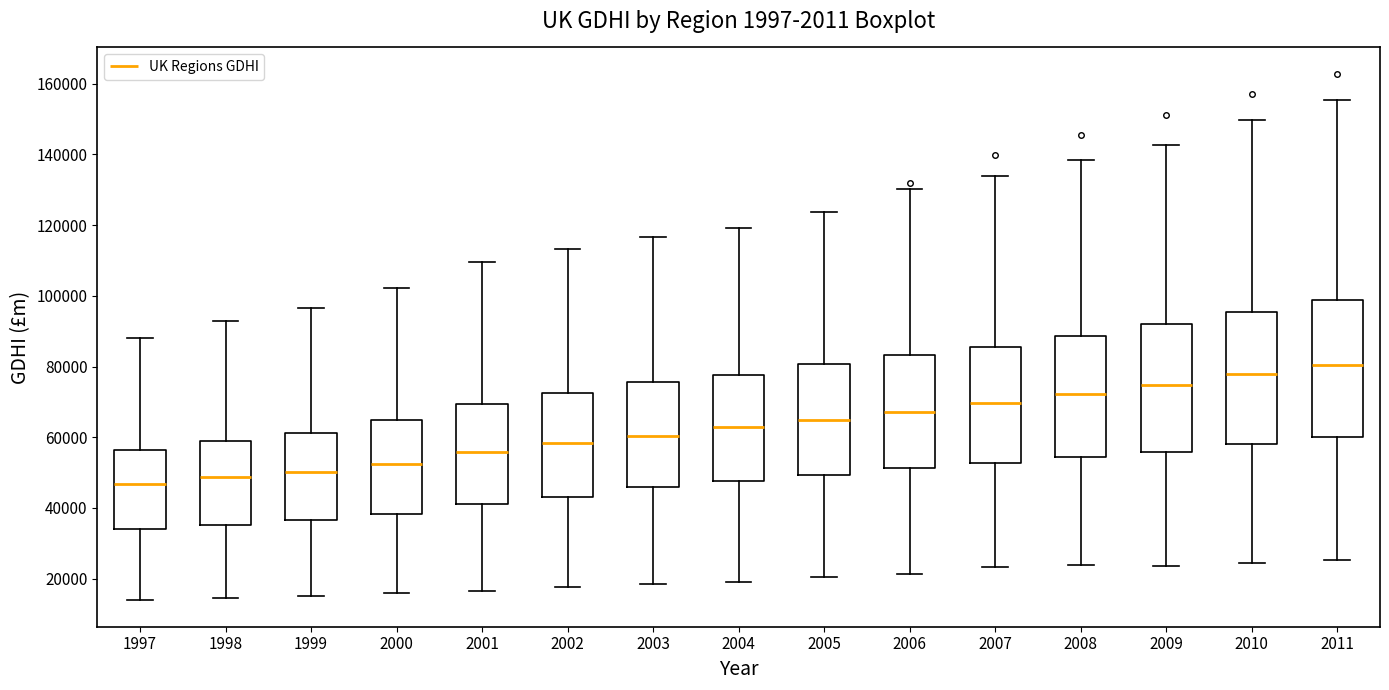

Reading left to right, read every box against the y-axis: the position of its median line, the range the box covers, and the ends of its whiskers. The values are not printed on the chart, so give them approximately, as read against the axis.

1997: median 46000, box 34000 to 56000, whiskers 14000 to 88000
1998: median 48000, box 36000 to 58000, whiskers 14000 to 92000
1999: median 50000, box 36000 to 62000, whiskers 14000 to 96000
2000: median 52000, box 38000 to 64000, whiskers 16000 to 102000
2001: median 56000, box 40000 to 70000, whiskers 16000 to 110000
2002: median 58000, box 44000 to 72000, whiskers 18000 to 114000
2003: median 60000, box 46000 to 76000, whiskers 18000 to 116000
2004: median 62000, box 48000 to 78000, whiskers 20000 to 120000
2005: median 64000, box 50000 to 80000, whiskers 20000 to 124000
2006: median 68000, box 52000 to 84000, whiskers 22000 to 130000
2007: median 70000, box 52000 to 86000, whiskers 24000 to 134000
2008: median 72000, box 54000 to 88000, whiskers 24000 to 138000
2009: median 74000, box 56000 to 92000, whiskers 24000 to 142000
2010: median 78000, box 58000 to 96000, whiskers 24000 to 150000
2011: median 80000, box 60000 to 98000, whiskers 26000 to 156000